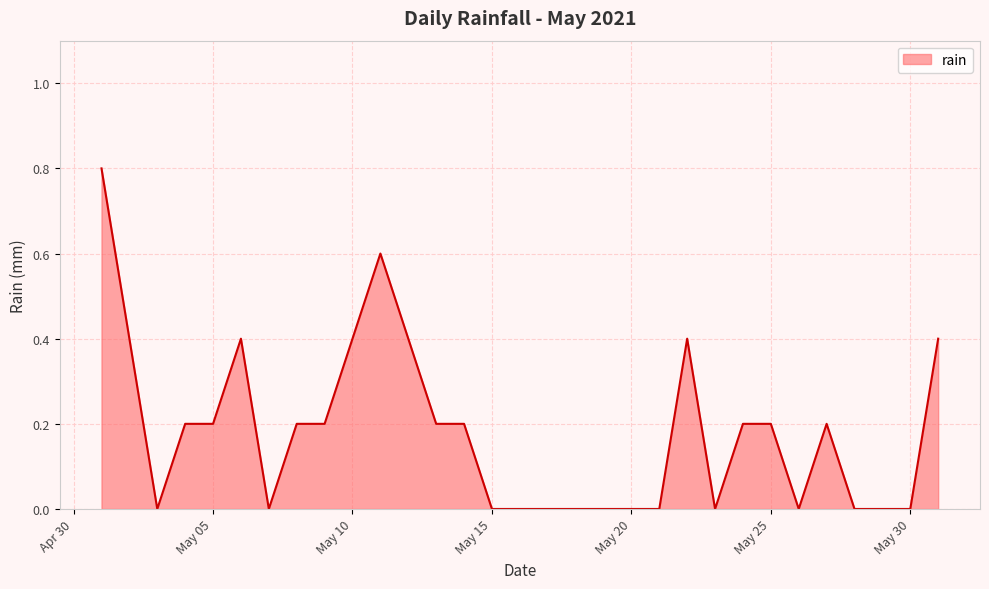

What is the average value?

0.2